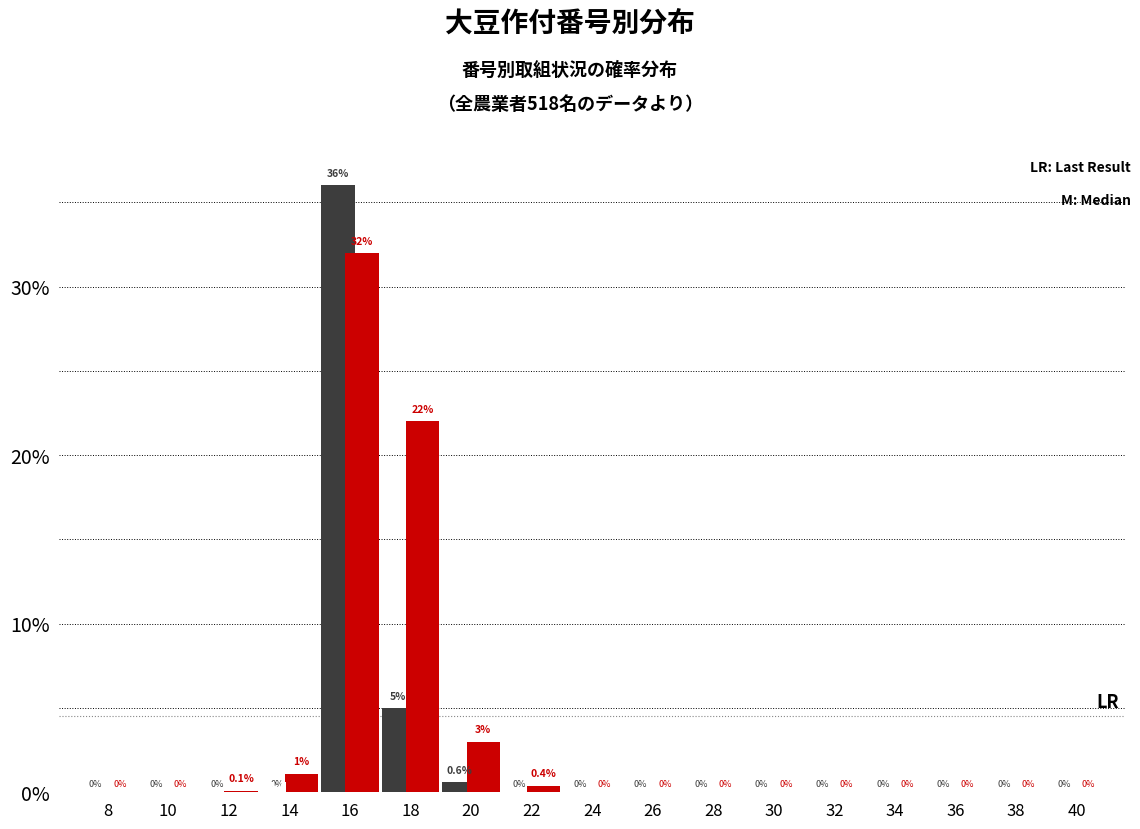

What is the maximum value shown in the chart?

36.0